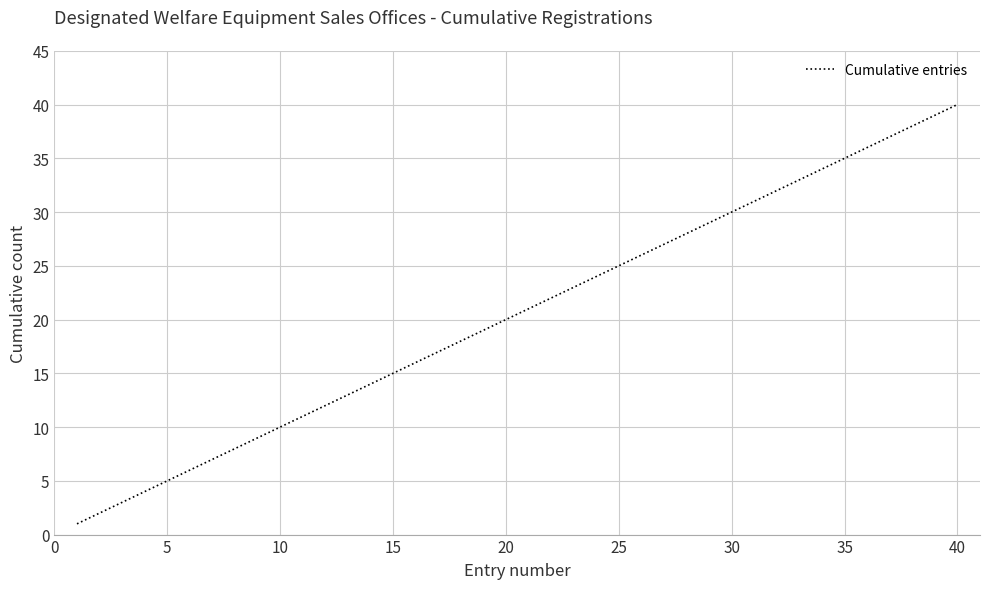

What is the maximum value shown in the chart?

40